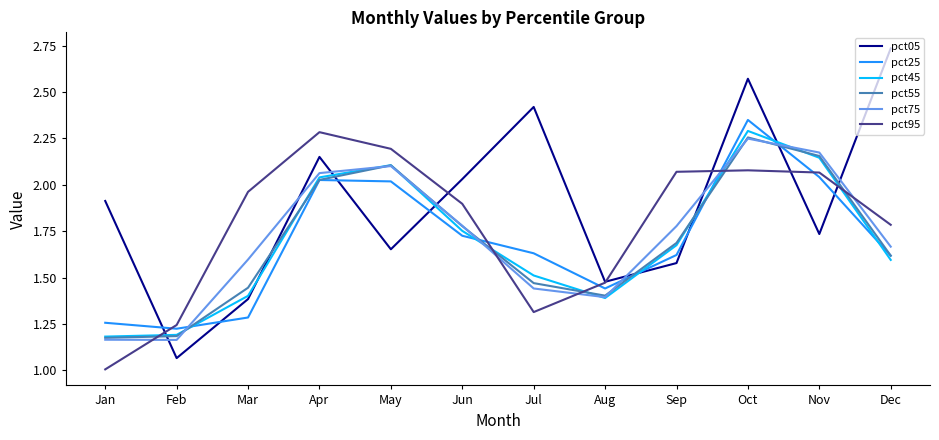

Which series changed the most between Mar and Jun?

pct05